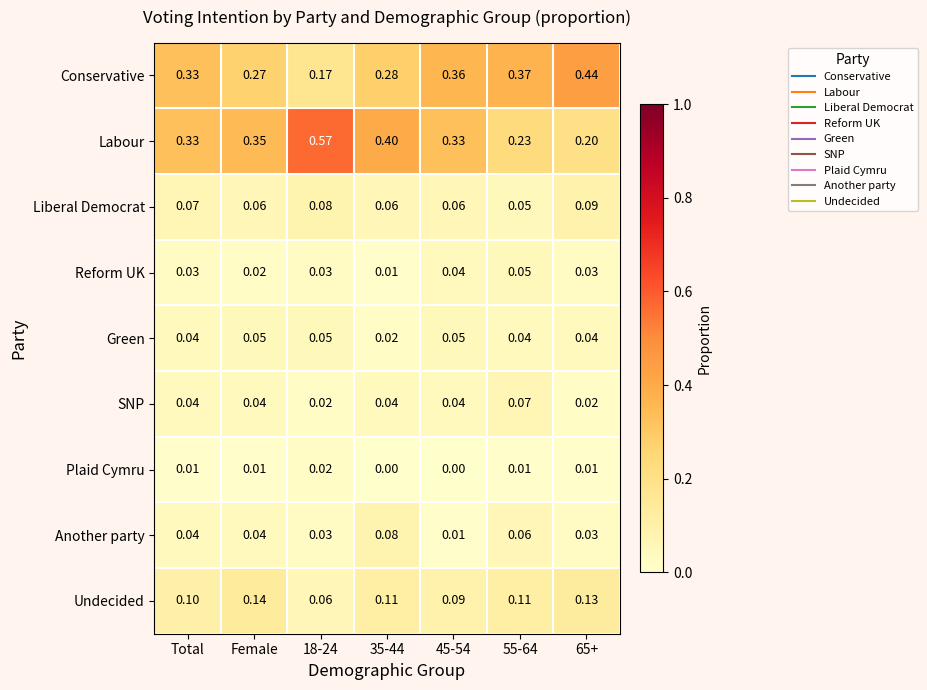

Which series changed the most between 45-54 and 65+?

Labour